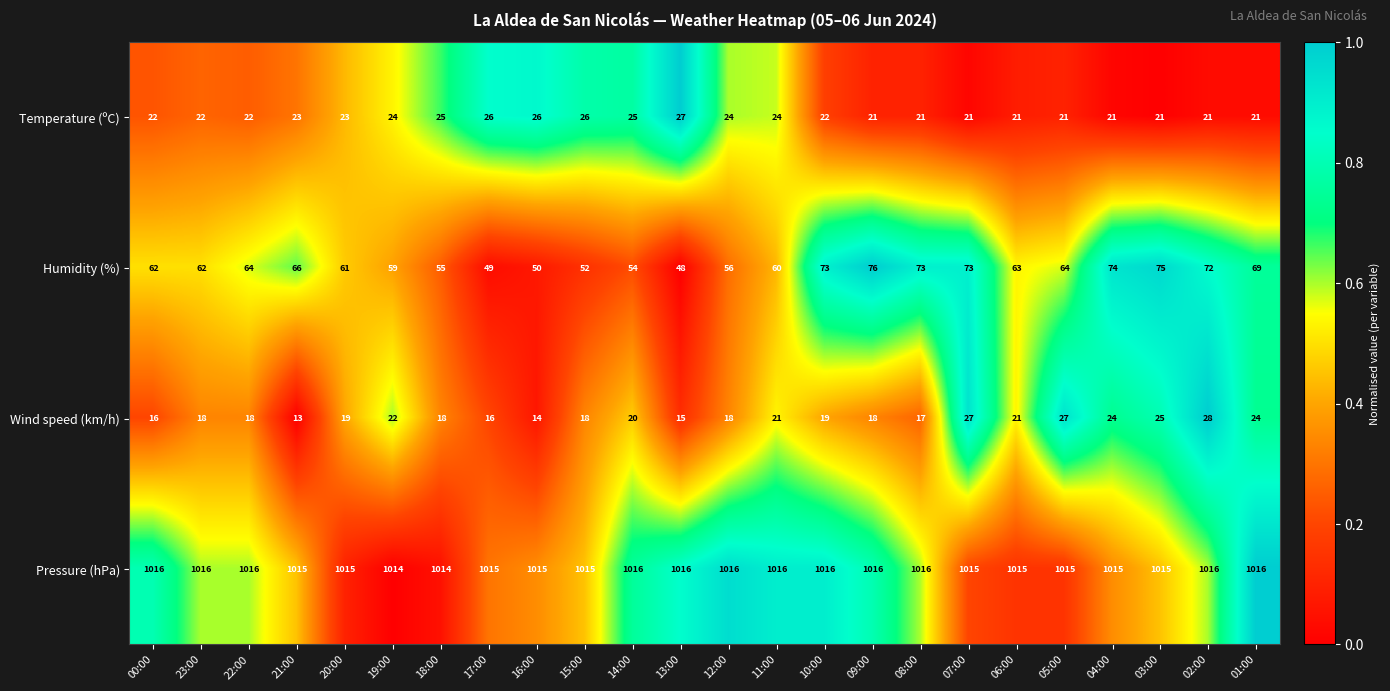

How many distinct data groups are displayed?

4